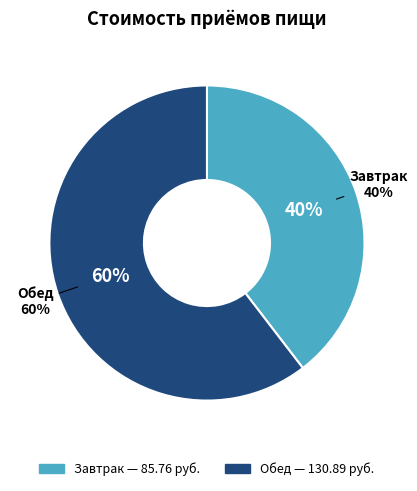

Rank the categories by value from lowest to highest.

Завтрак, Обед